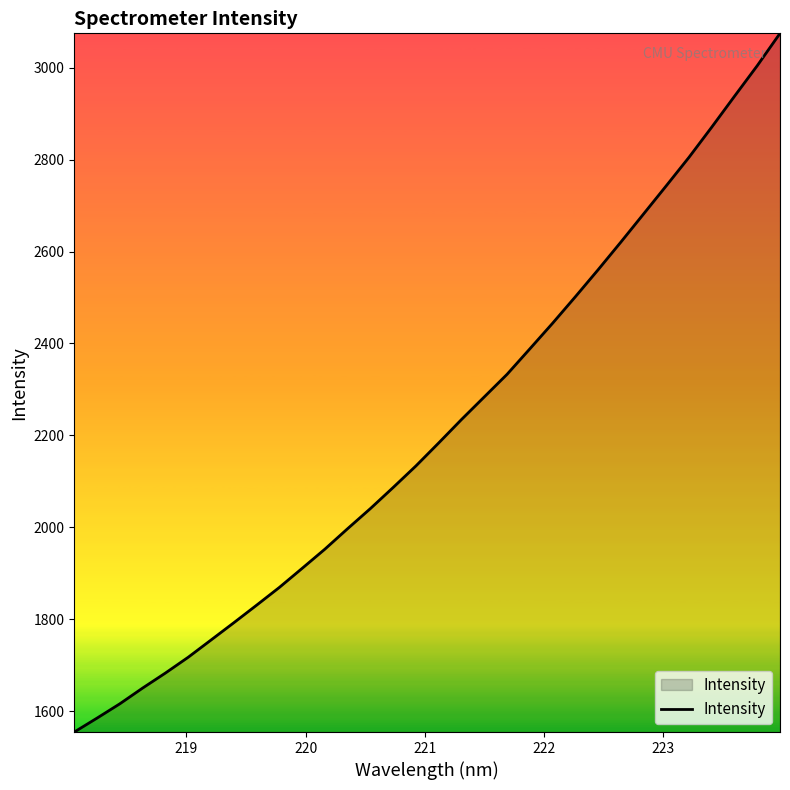

What is the difference between the maximum and minimum values?

1520.0